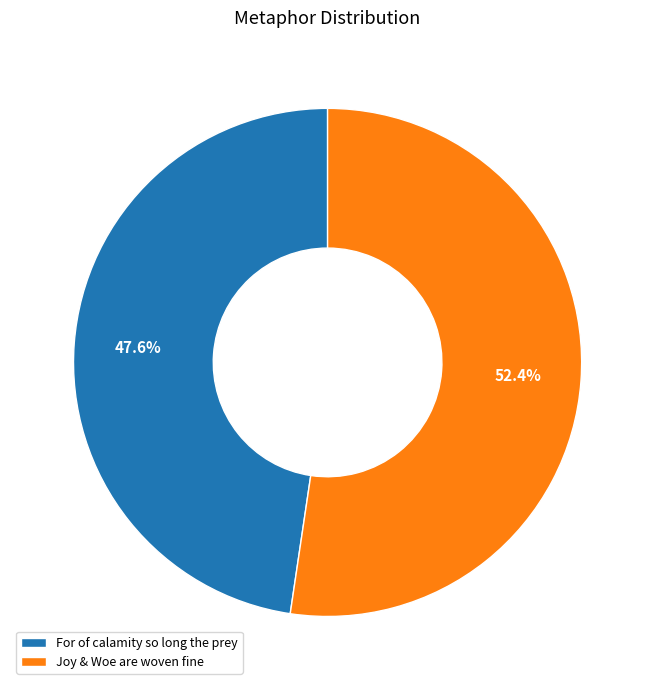

How many slices are in this pie chart?

2